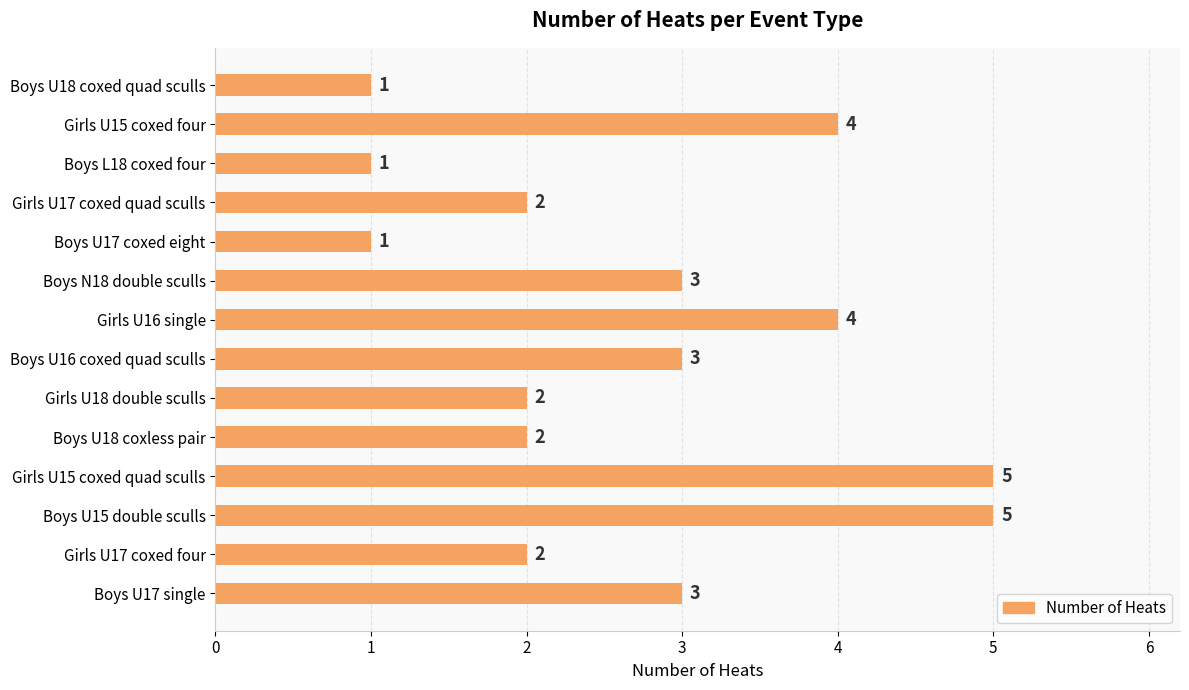

What is the average value?

3